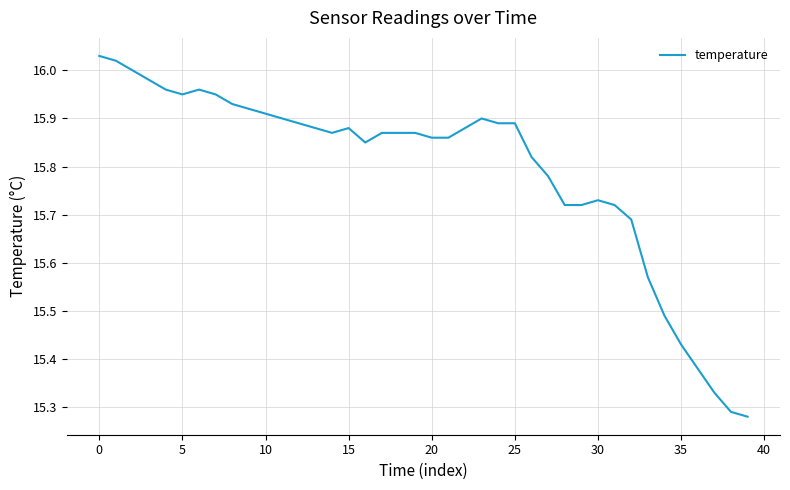

What is the label of the 26th point from the left?

25